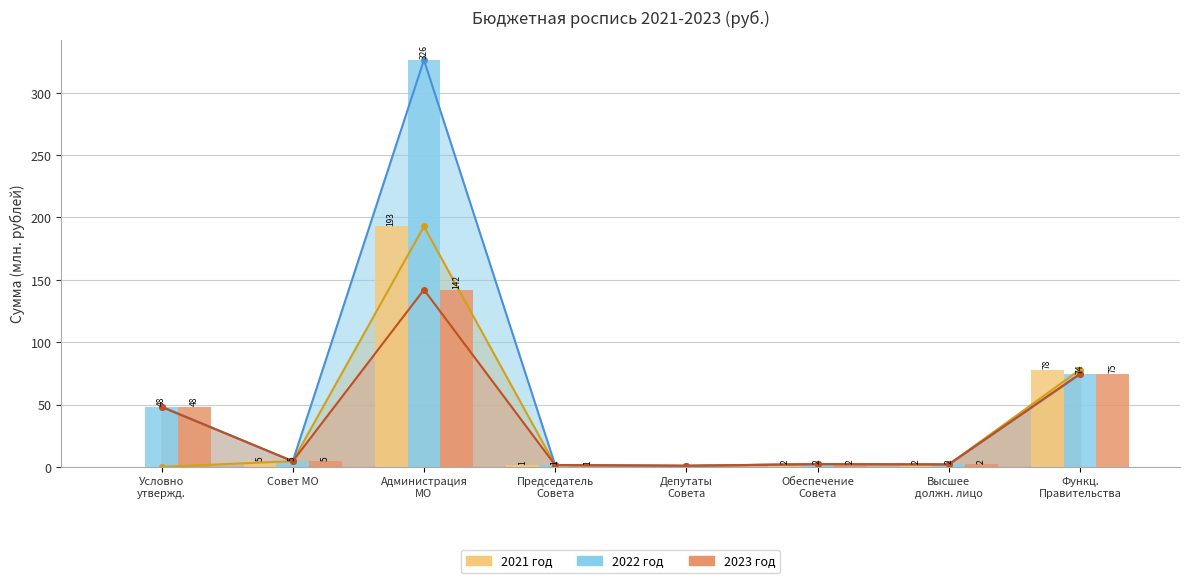

What is the sum of the 2022 год values at Администрация МО and Высшее должн. лицо?

328.2